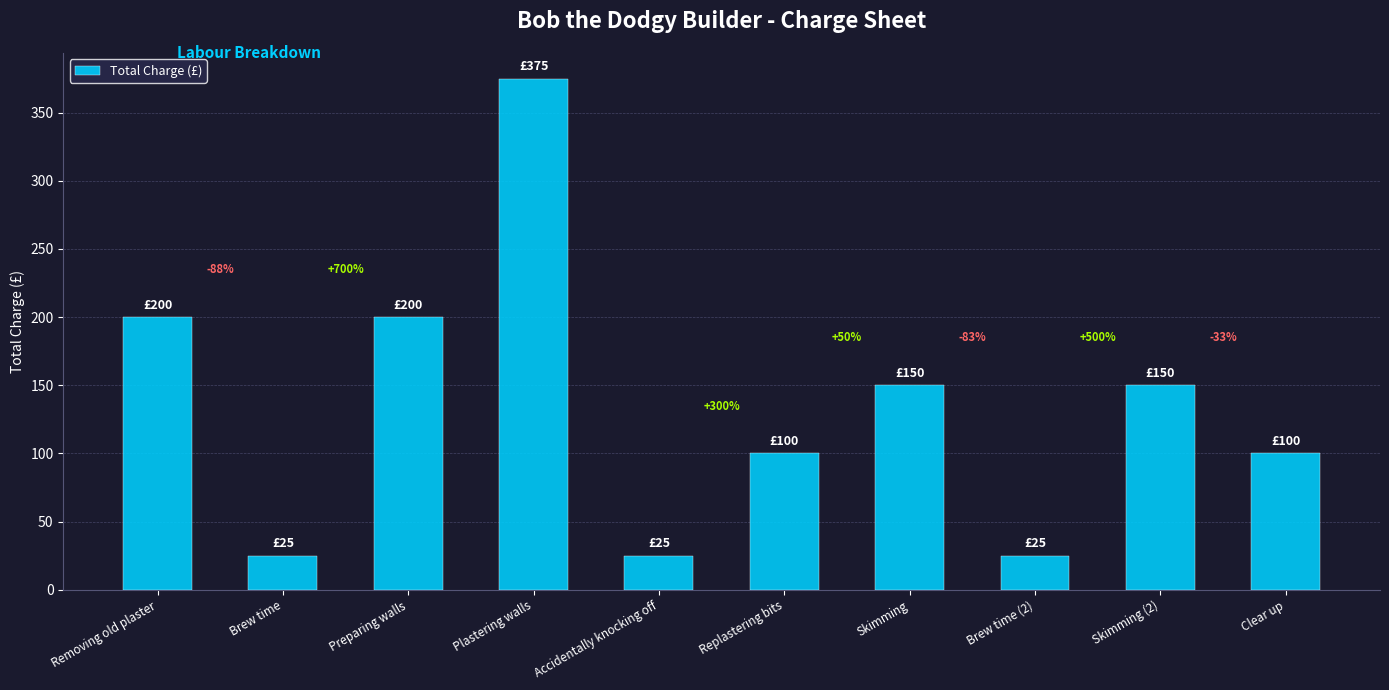

Are the bars horizontal?

No